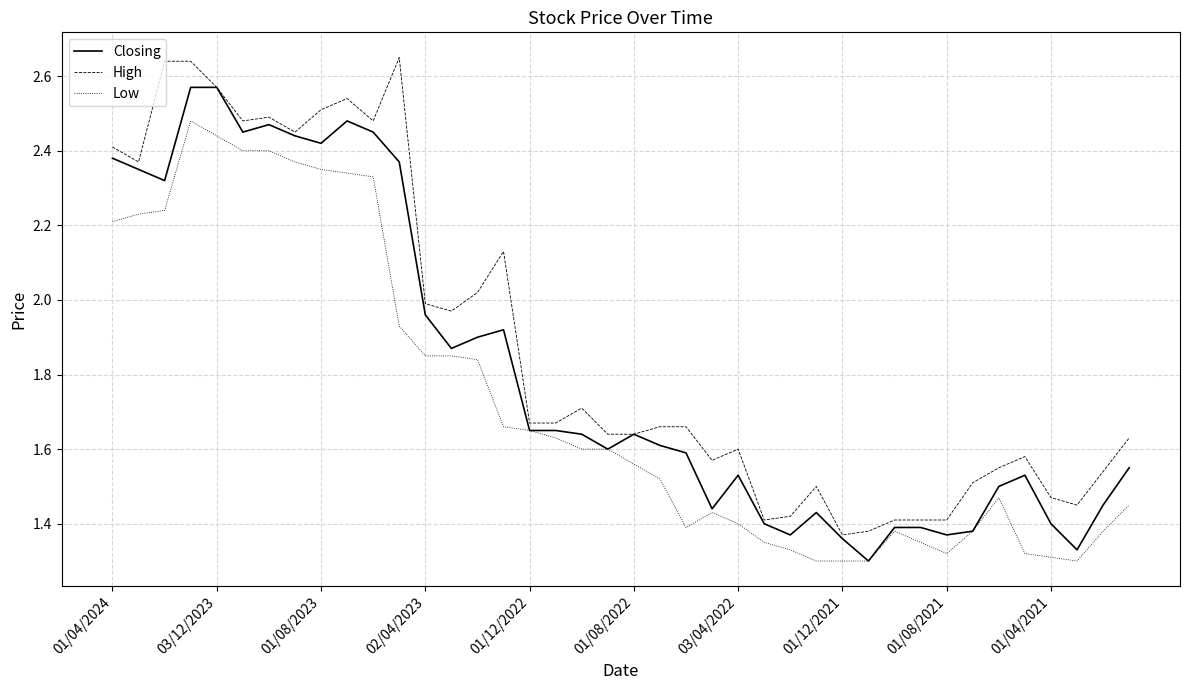

Which series has the largest total across all categories?

High